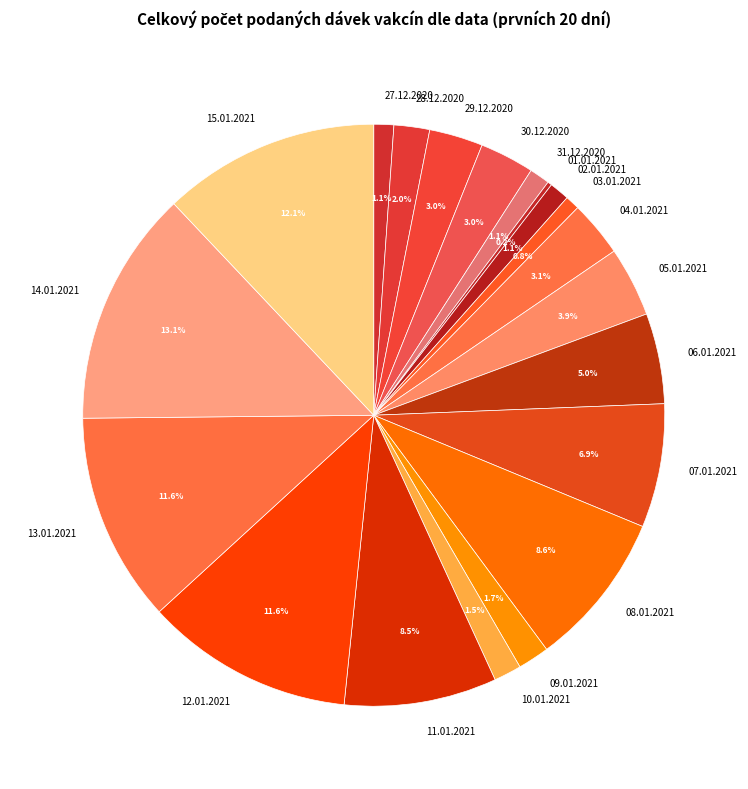

What percentage is NOT represented by 07.01.2021?

93.1%